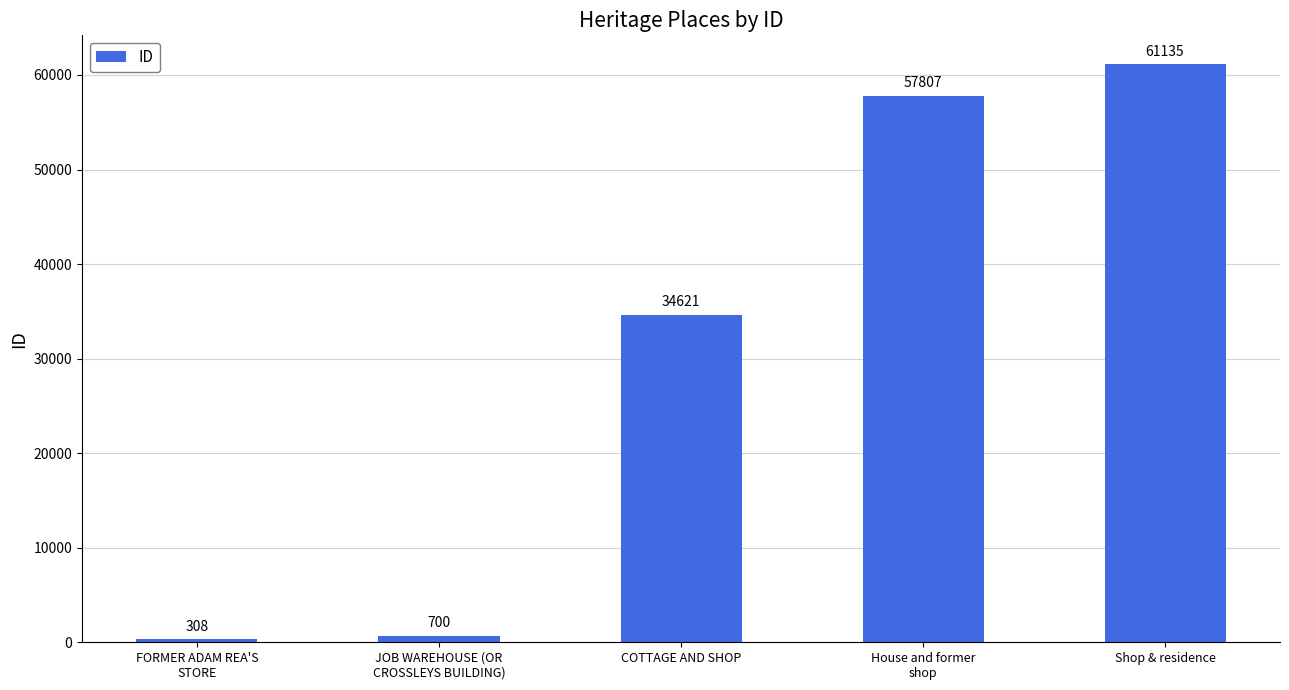

Is it true that the value at Shop & residence is 61135?

True